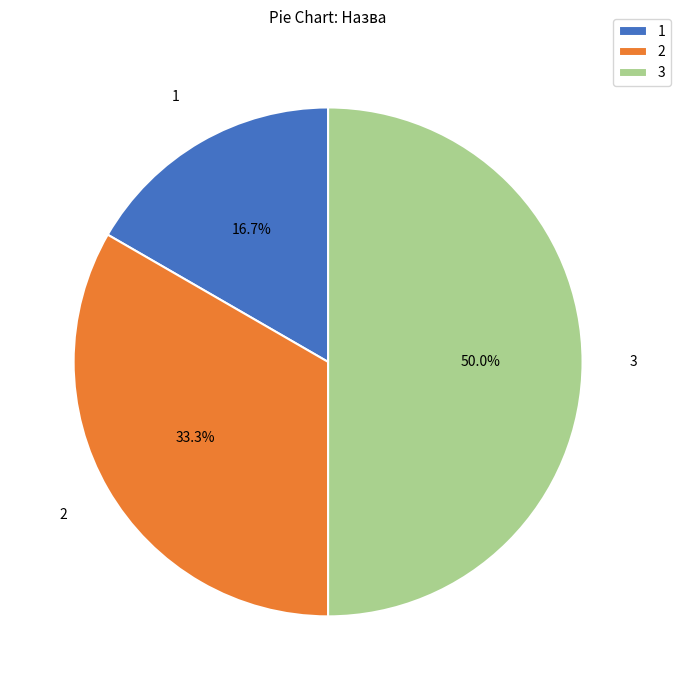

Approximately how many times larger is the value at 2 compared to 3?

0.7